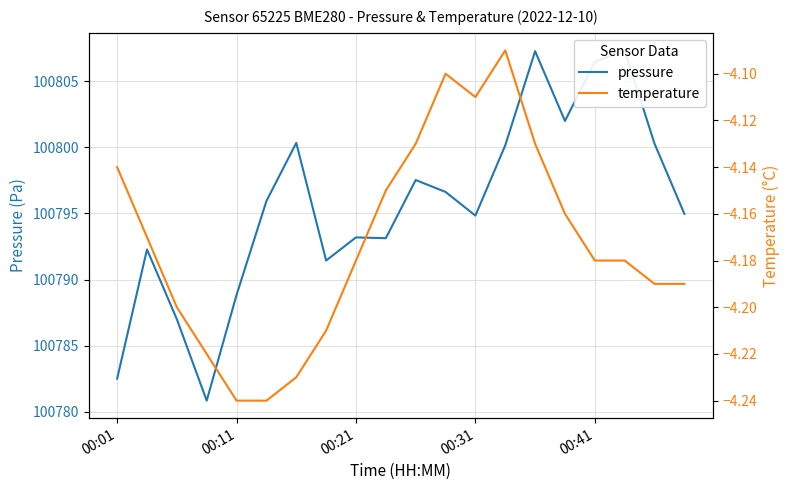

The value of temperature at 00:41 is -7.2. True or false?

False